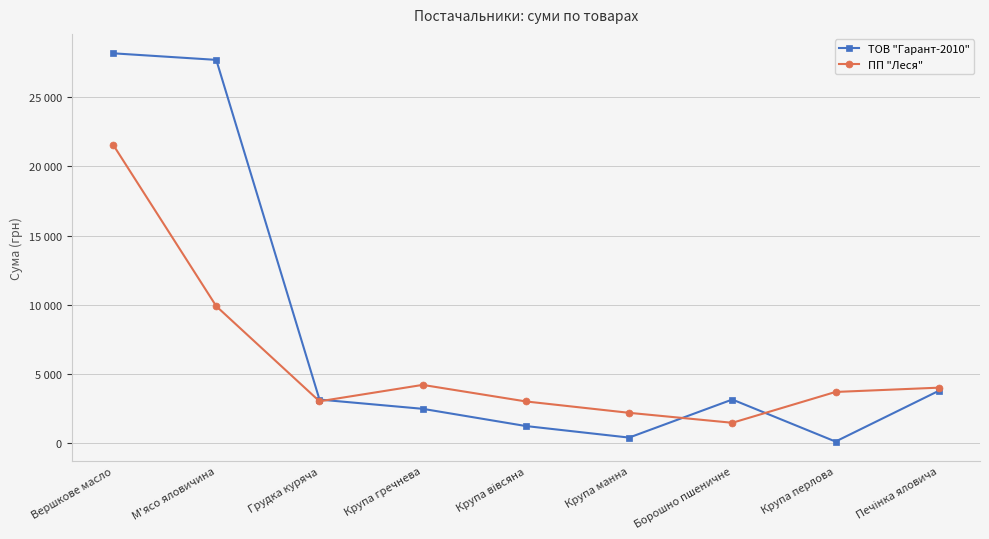

At which label does ПП "Леся" reach its minimum?

Борошно пшеничне